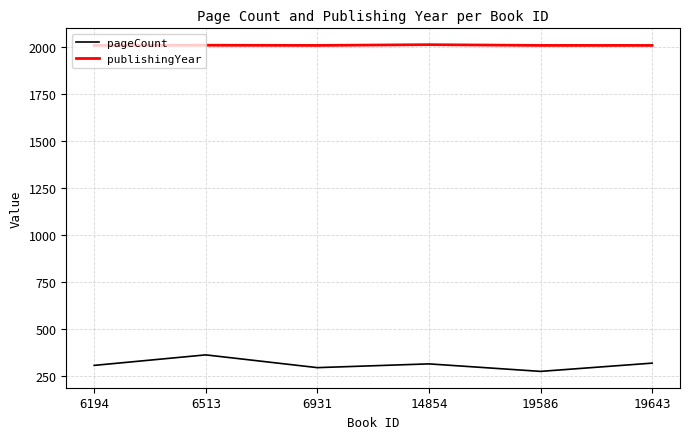

What is the total value across all series at 19643?

2326